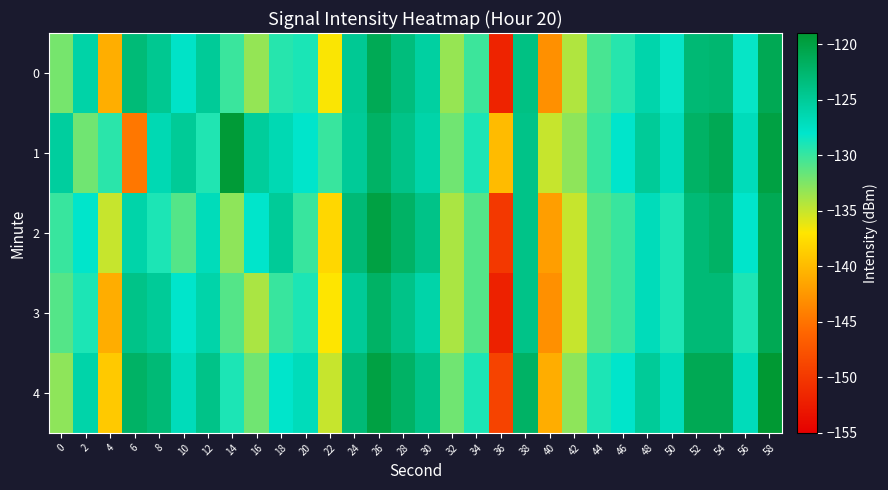

How many series are shown in this chart?

5